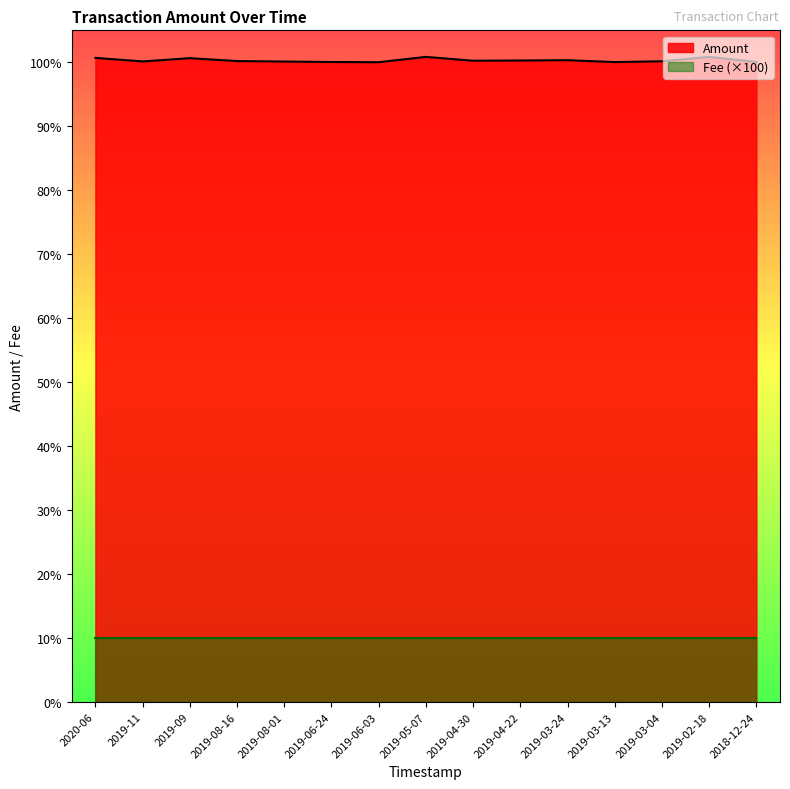

True or false: there are more than 1 points higher than both neighbors.

True